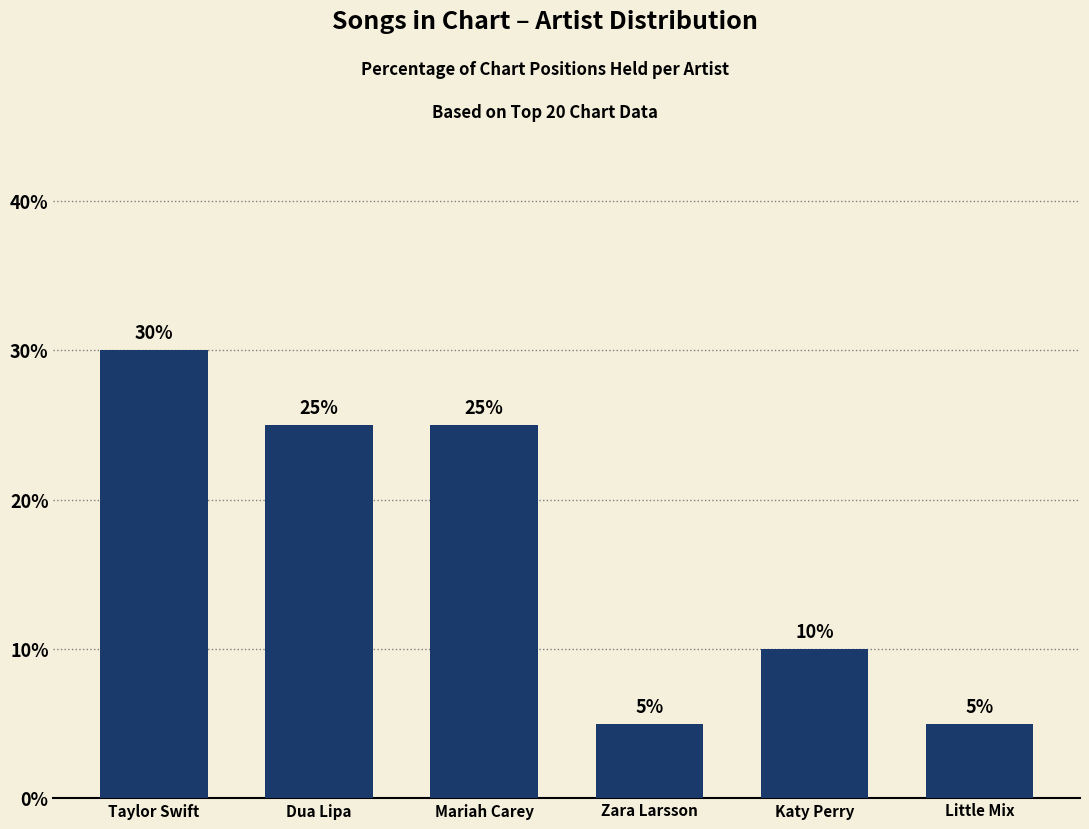

Reading right to left, what are all the values shown in this chart?

5	10	5	25	25	30